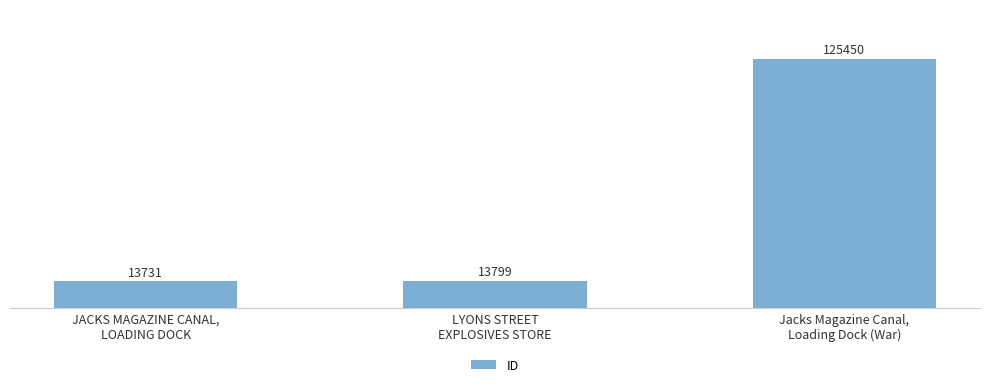

How many data points are less than 13799?

1